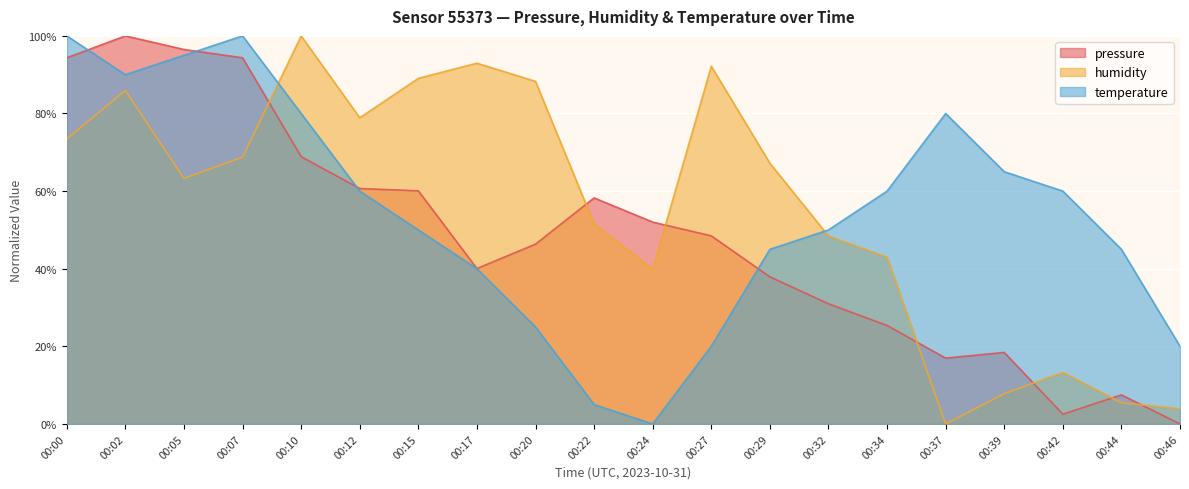

How many data points does each series have?

20